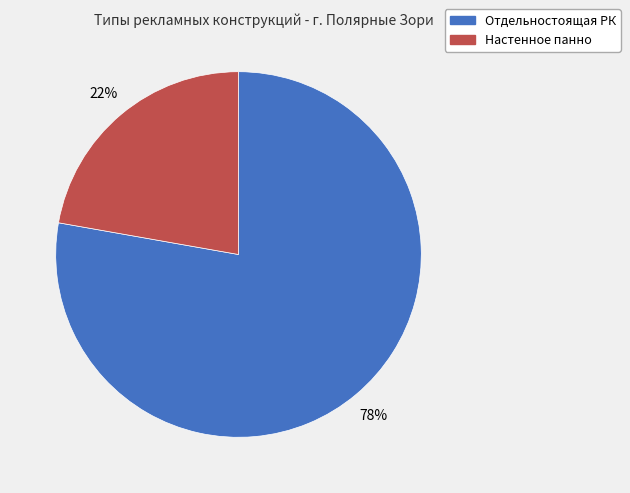

Which has a higher value, Отдельностоящая РК or Настенное панно?

Отдельностоящая РК